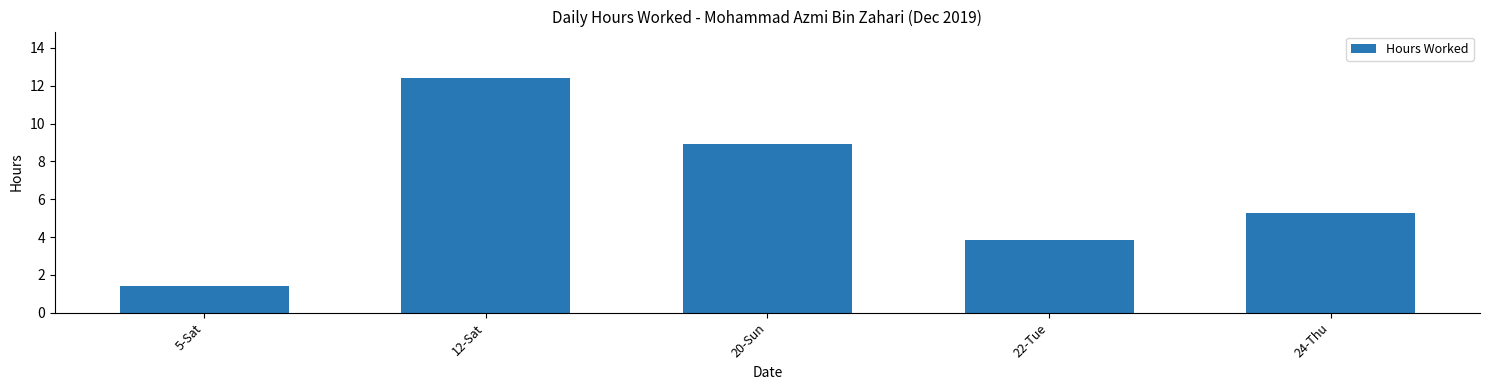

What position from the right is 5-Sat?

5